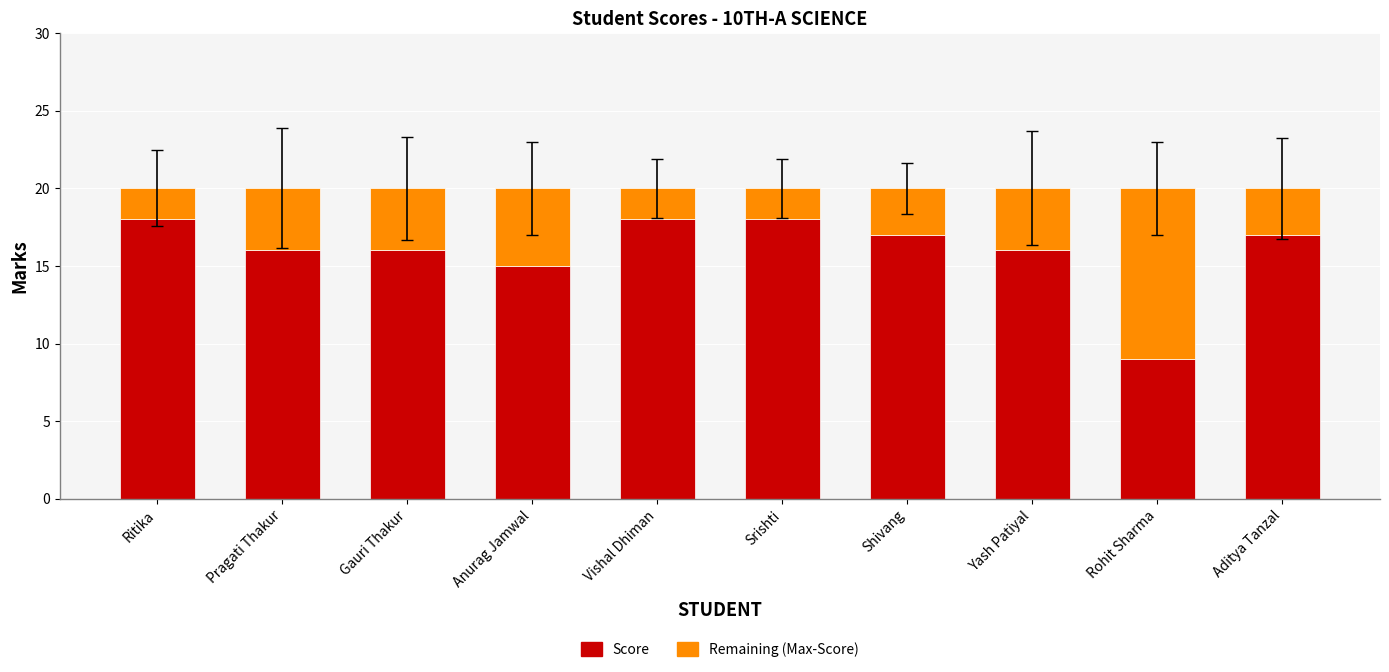

What is the highest value of the Score series?

18